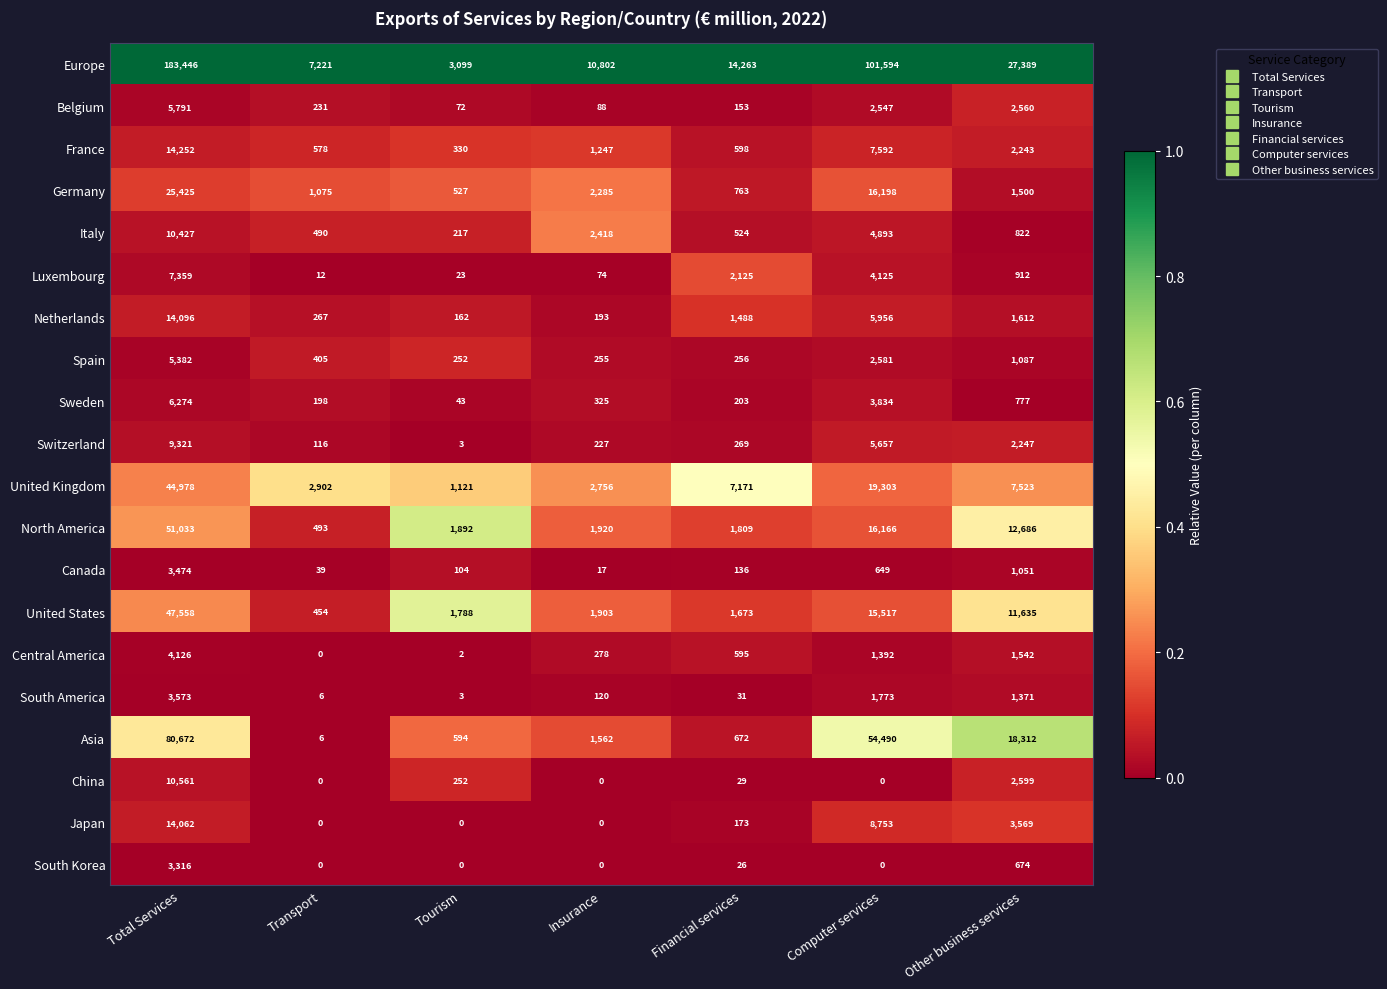

What is the maximum value shown in the chart?

183446